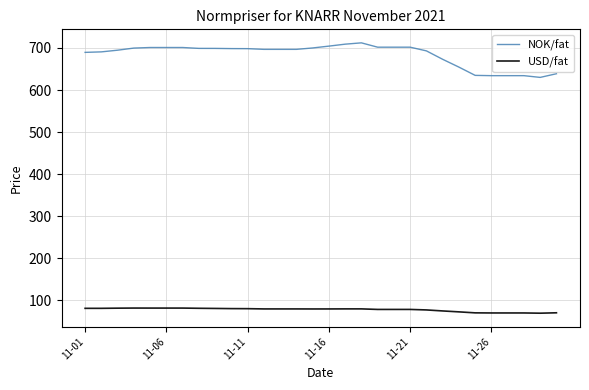

Which series has the widest spread of values?

NOK/fat